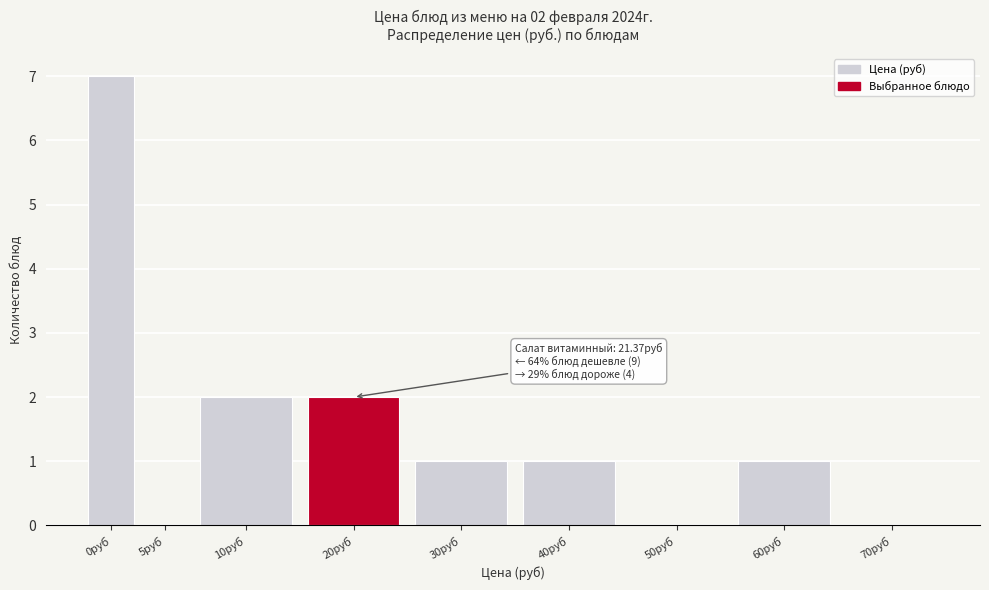

Reading right to left, list all the values displayed in this chart.

70руб=0	60руб=1	50руб=0	40руб=1	30руб=1	20руб=2	10руб=2	5руб=0	0руб=7